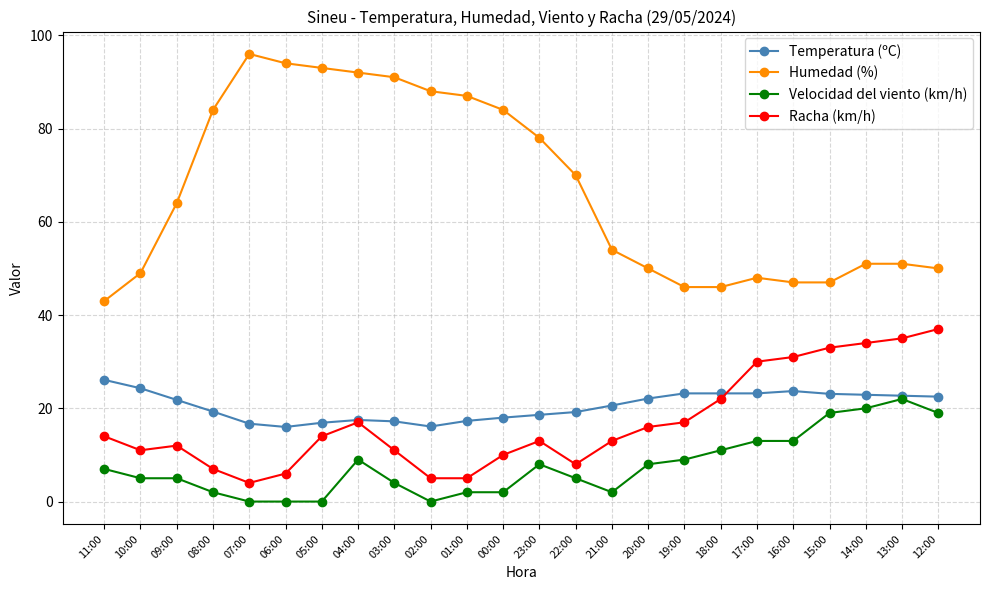

What position from the right is 06:00?

19